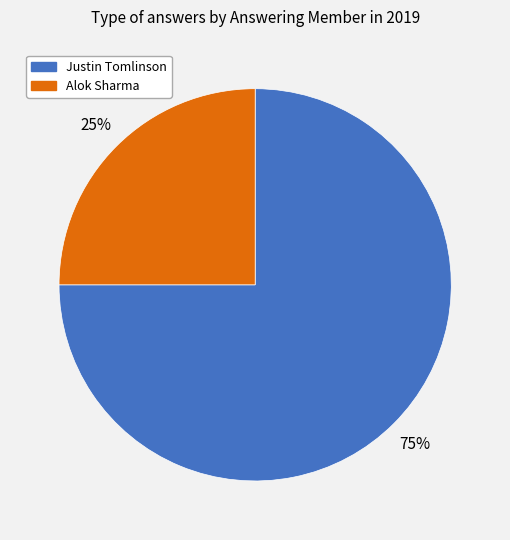

Is there any slice that represents more than half of the pie?

Yes